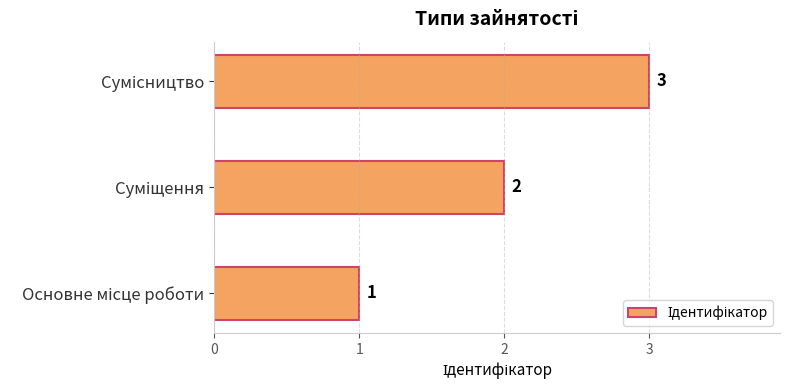

How many values are between 1 and 3?

3